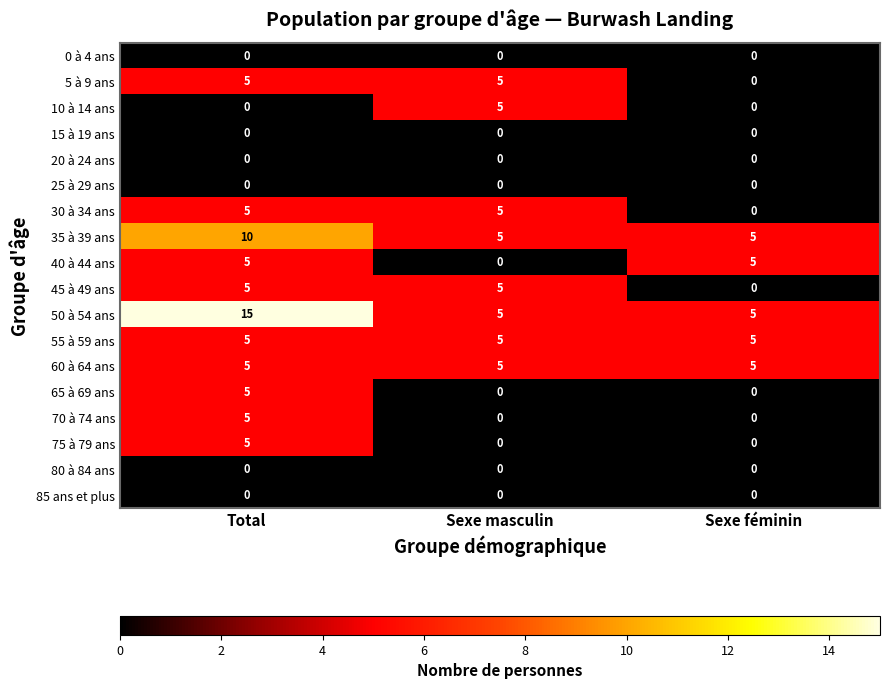

What is the sum of the 35 à 39 ans values at Total and Sexe masculin?

15